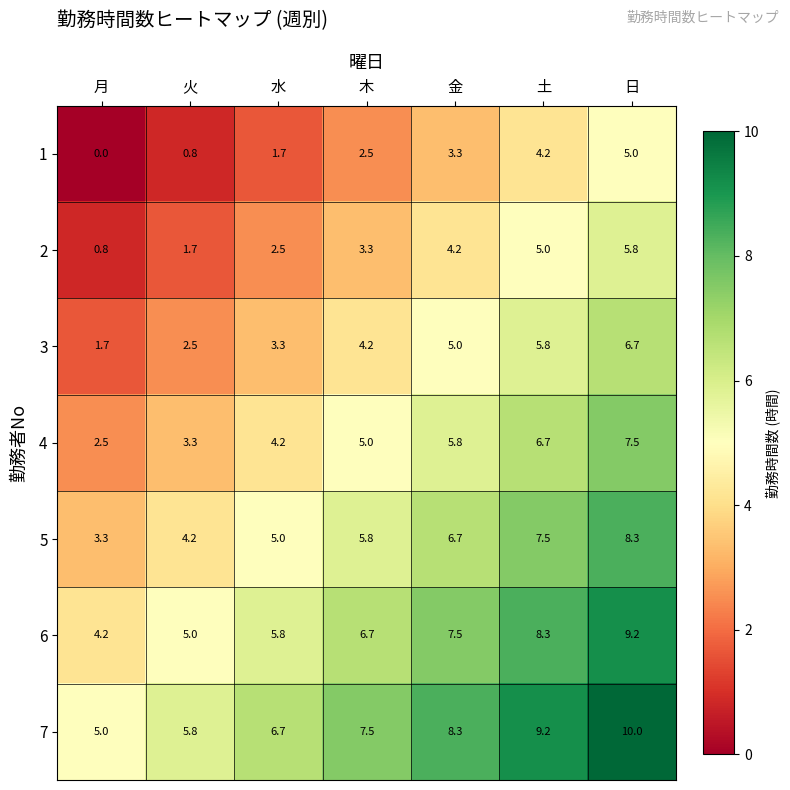

What is the spread (max minus min) of values at 月?

5.0